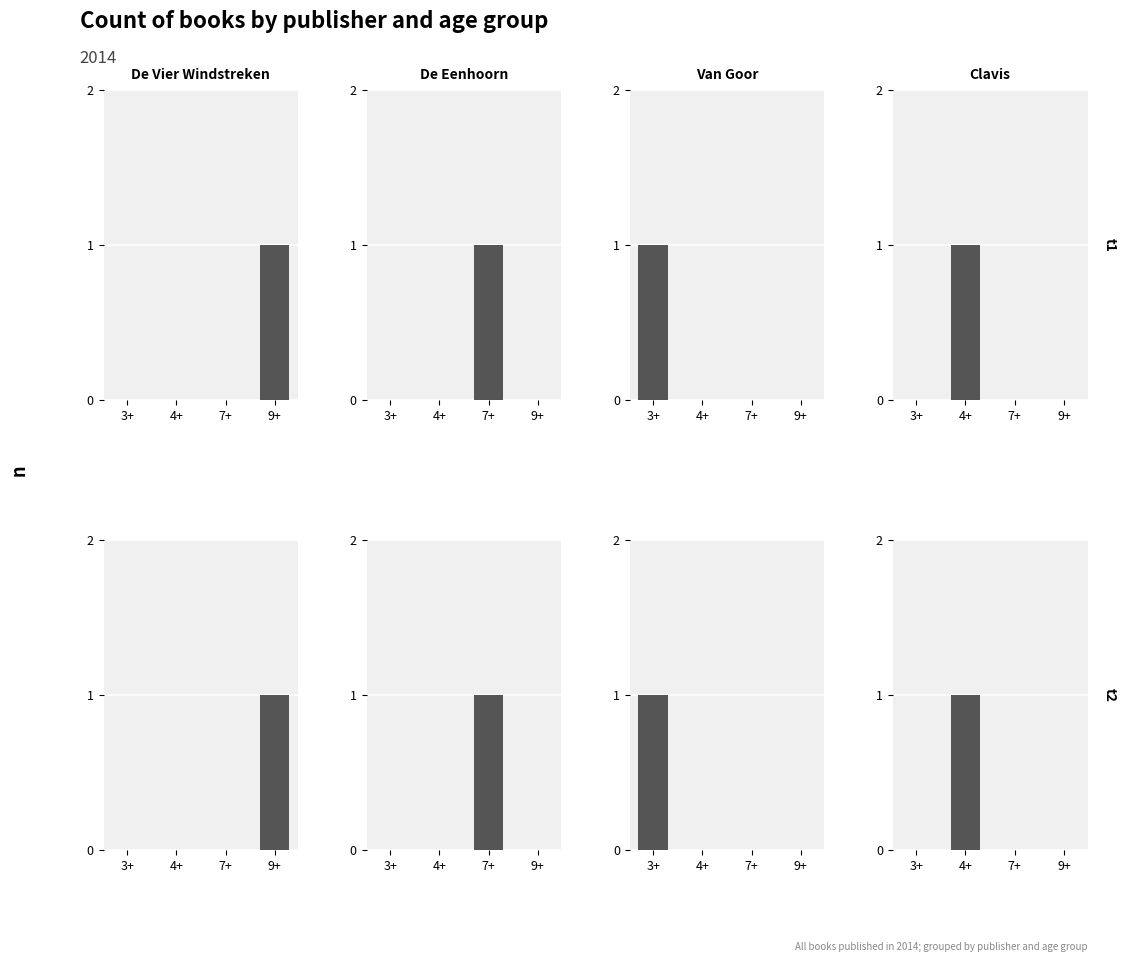

Is it true that De Eenhoorn equals 2 at 7+?

False